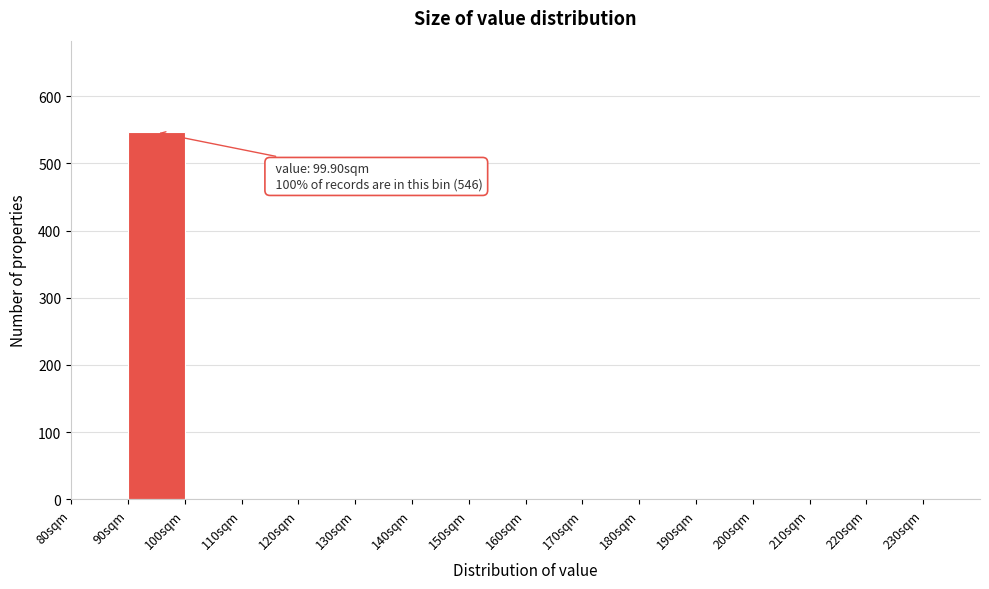

Which range on the x-axis has the tallest bar?

90 to 100